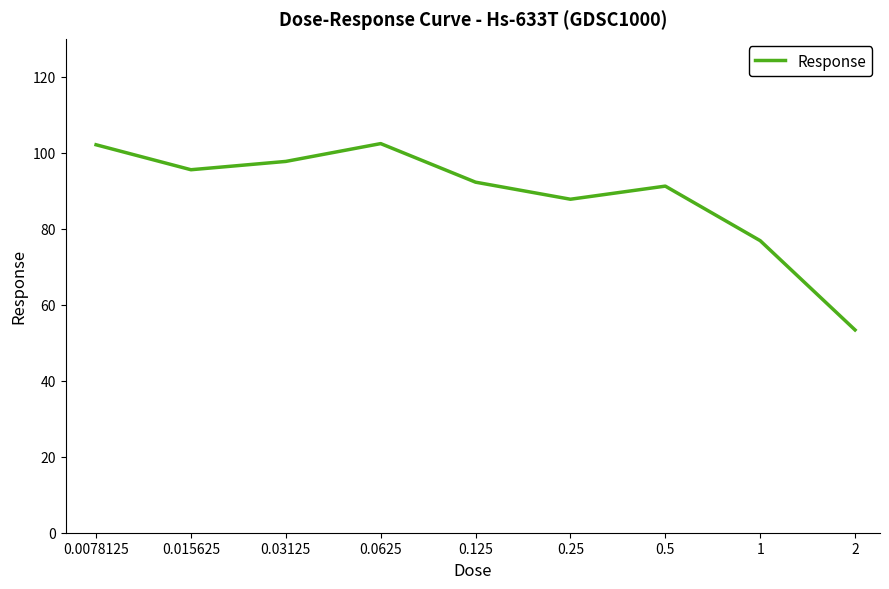

What is the maximum value shown in the chart?

102.4